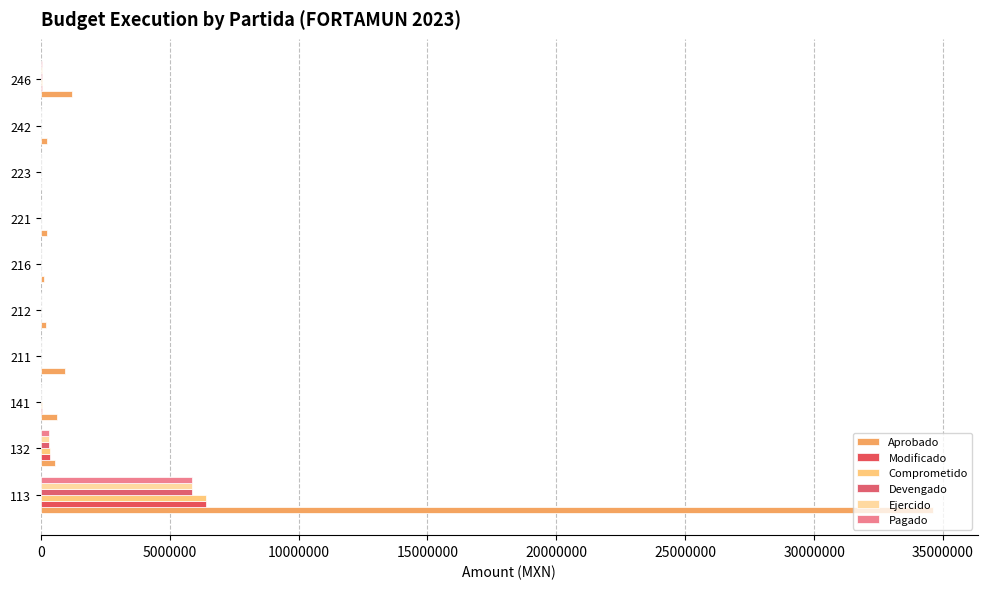

How many data points in Ejercido are above 0?

3